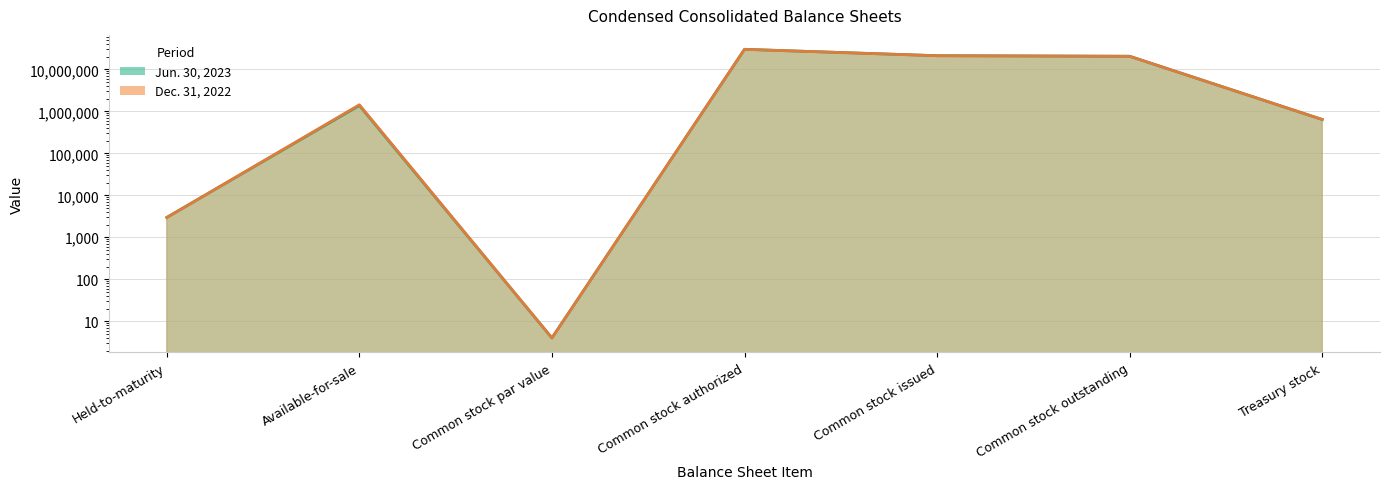

List the labels in order of Jun. 30, 2023 value, largest first.

Common stock authorized, Common stock issued, Common stock outstanding, Available-for-sale, Treasury stock, Held-to-maturity, Common stock par value